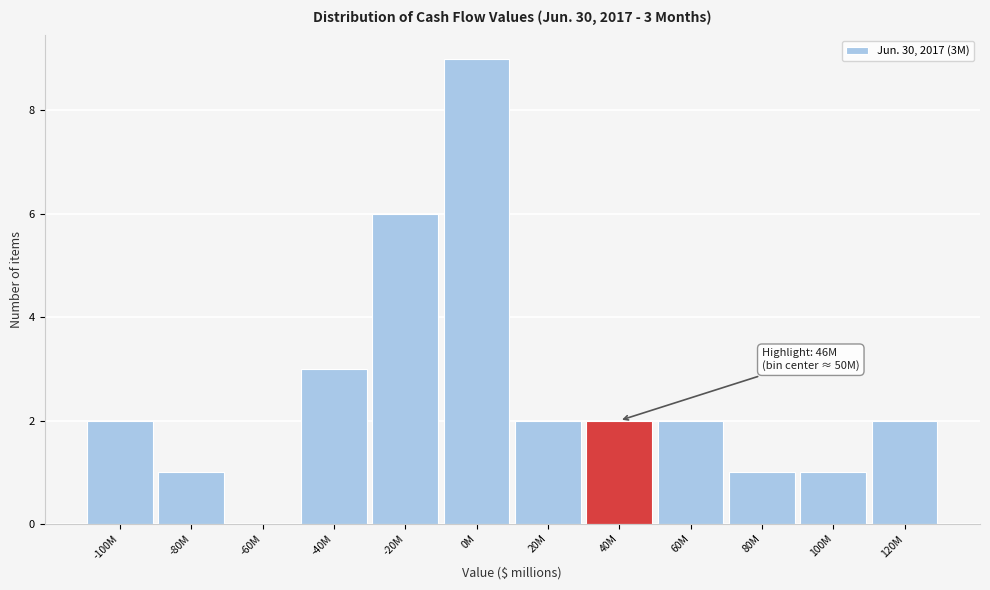

Reading left to right, transcribe all the data shown in this chart.

-100M=2	-80M=1	-60M=0	-40M=3	-20M=6	0M=9	20M=2	40M=2	60M=2	80M=1	100M=1	120M=2